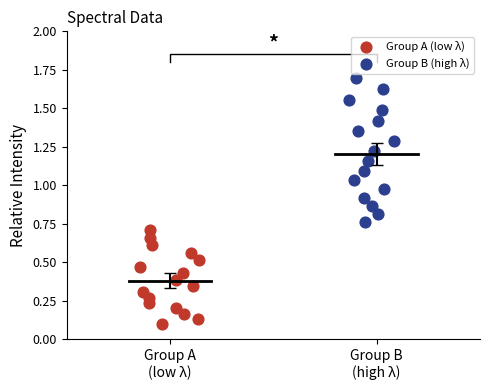

Which series contains the lowest Y value?

Group A (low λ)